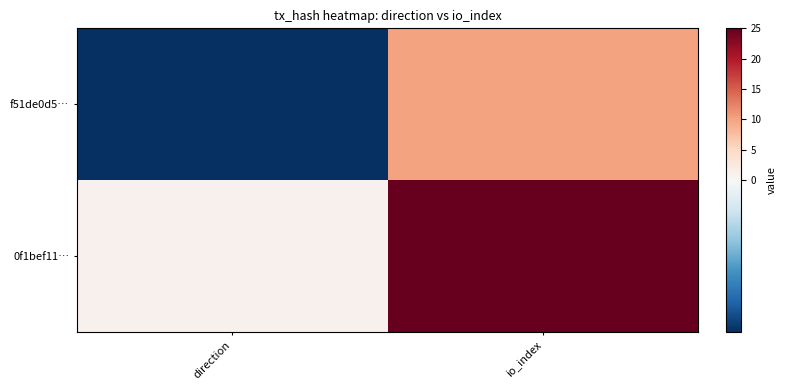

What is the spread (max minus min) of values at io_index?

15